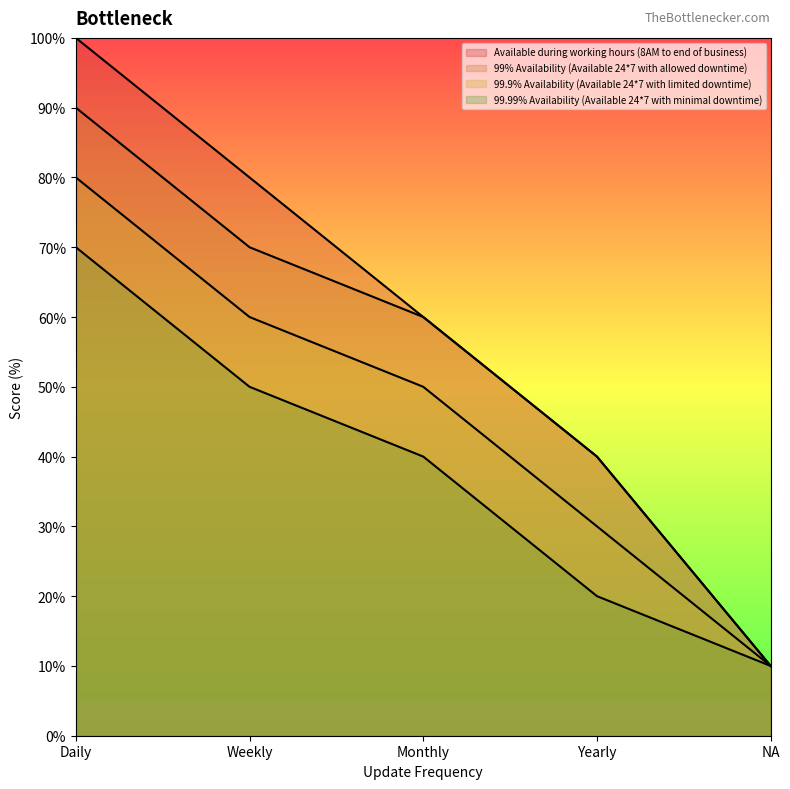

How many data points in 99.99% Availability (Available 24*7 with minimal downtime) are above 40?

2